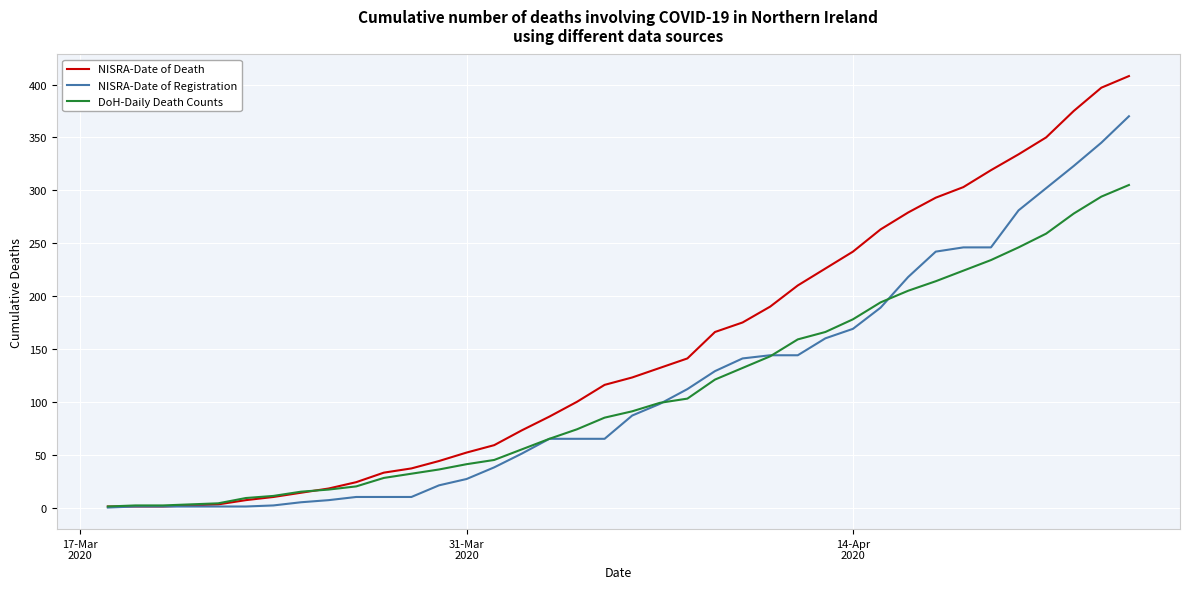

What is the greatest value displayed?

408